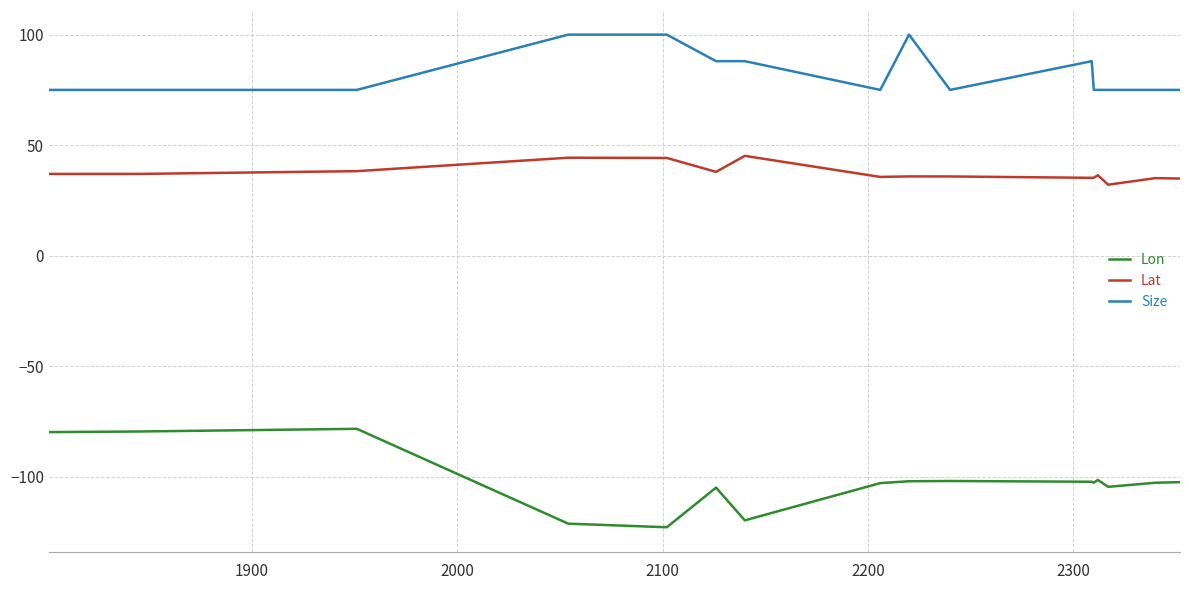

How many lines are shown in the chart?

3